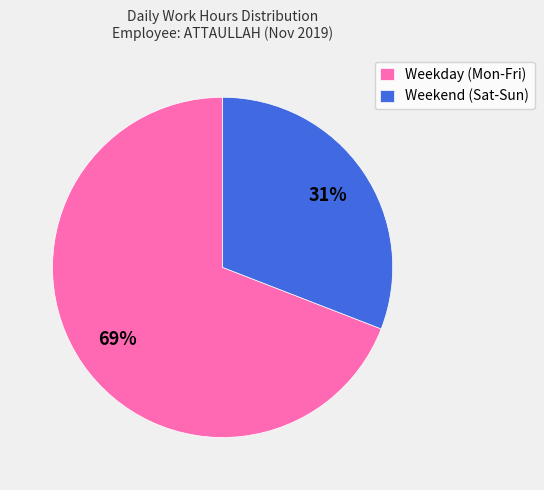

Which has a higher value, Weekend (Sat-Sun) or Weekday (Mon-Fri)?

Weekday (Mon-Fri)